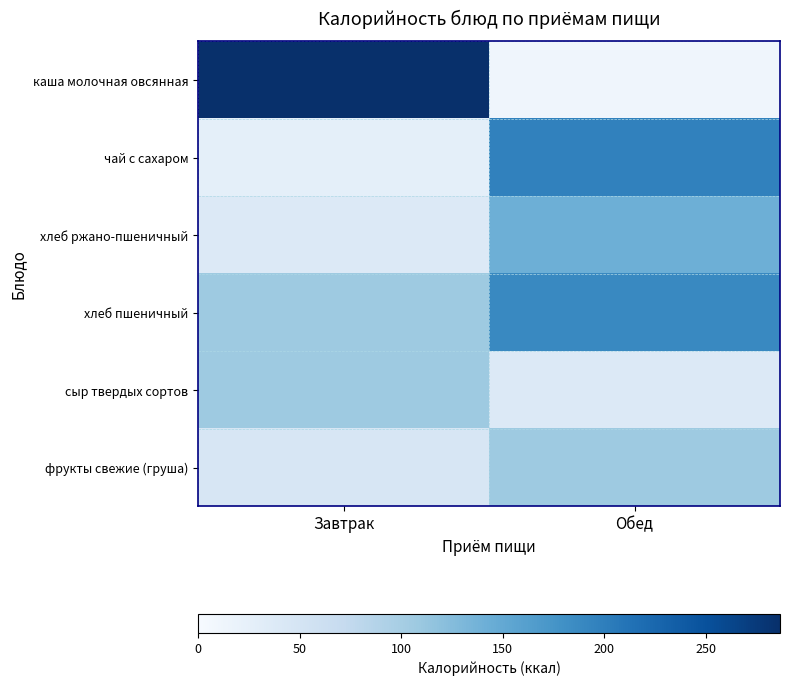

How many distinct data groups are displayed?

6